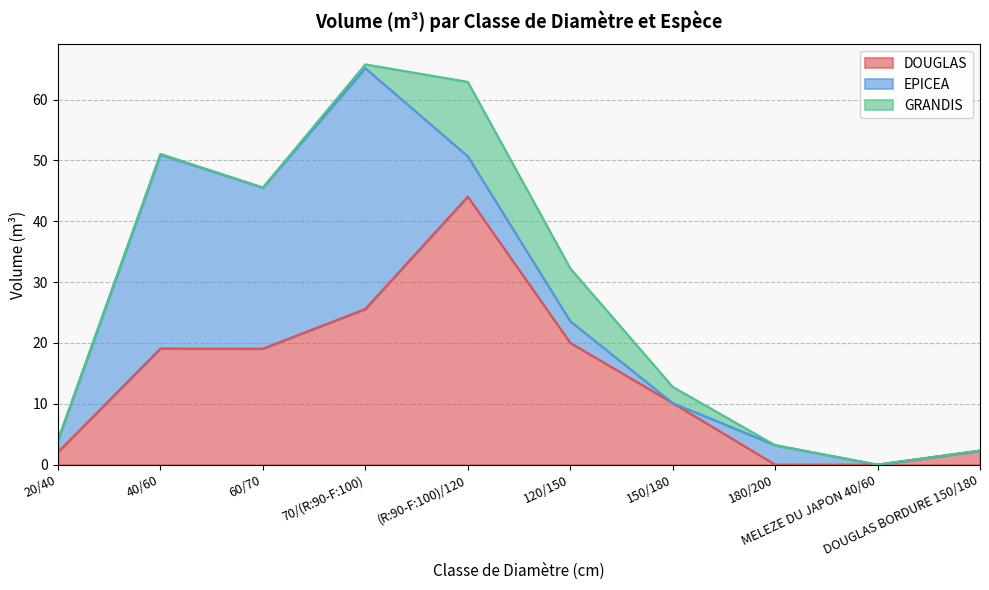

In DOUGLAS, how many points are higher than both neighbors (excluding endpoints)?

2